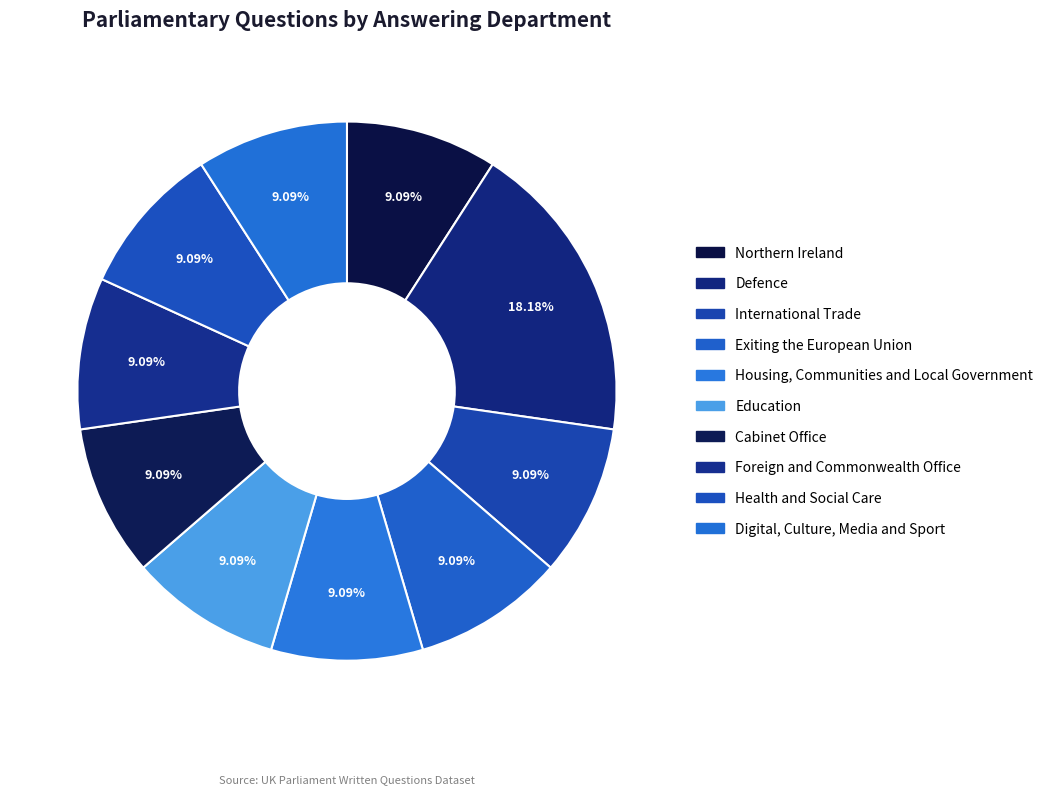

To the nearest percent, what portion does Defence represent?

18%